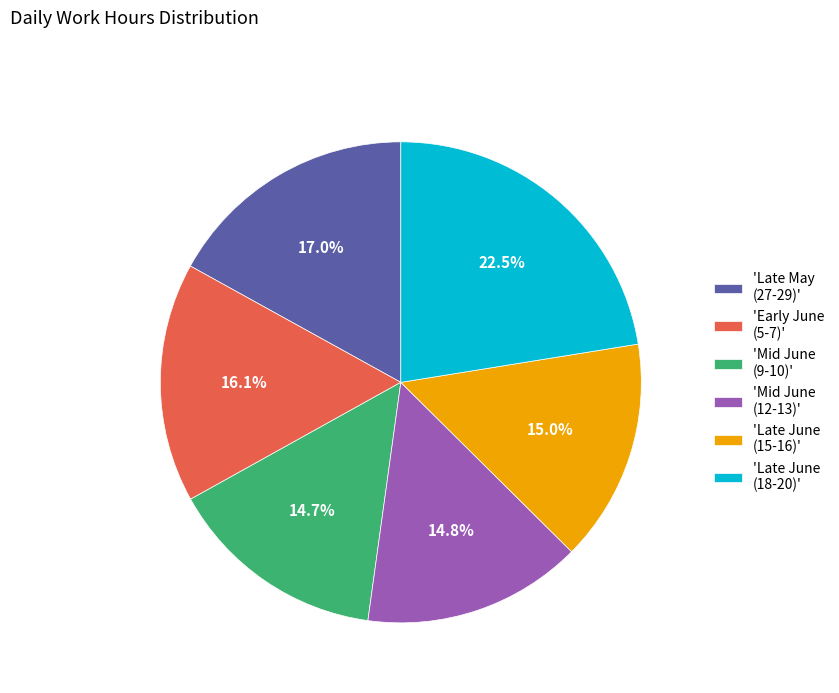

Is there any slice that represents more than half of the pie?

No